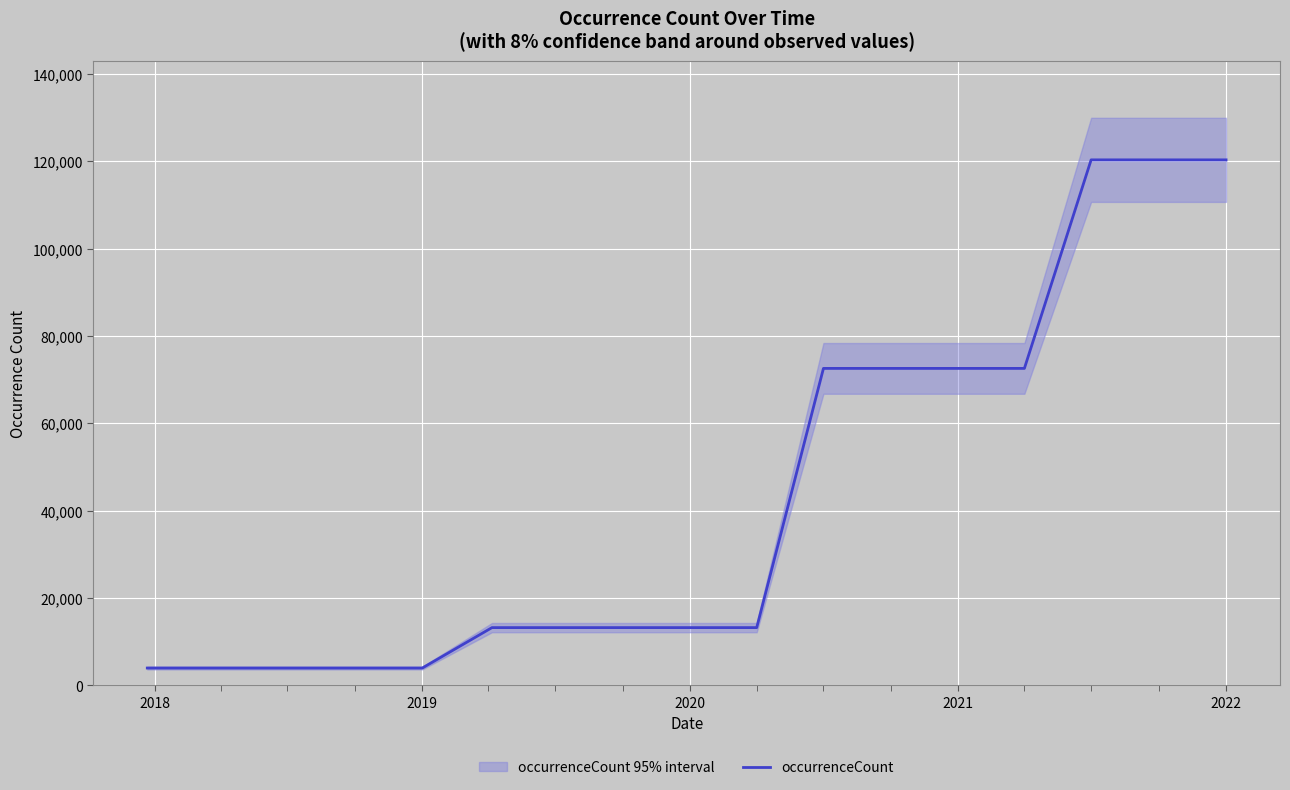

What is the minimum value shown in the chart?

3997